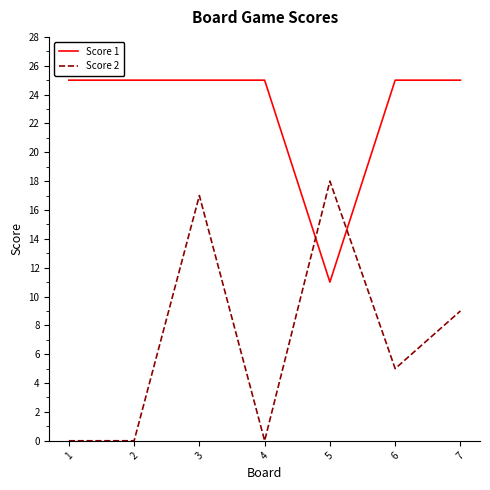

At 6, list the series in order from largest to smallest.

Score 1, Score 2